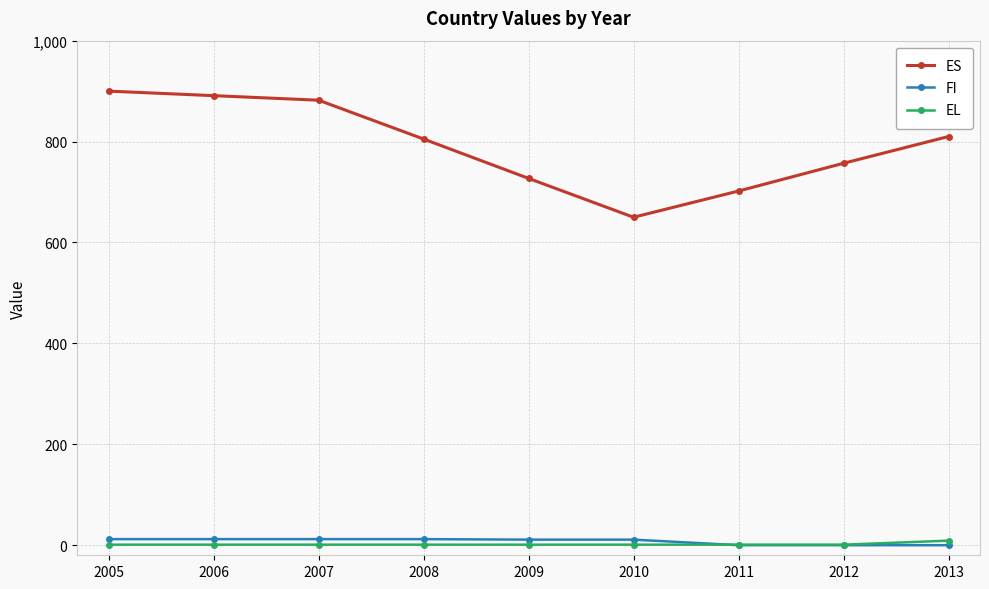

Where does the ES series first go above 805?

2005